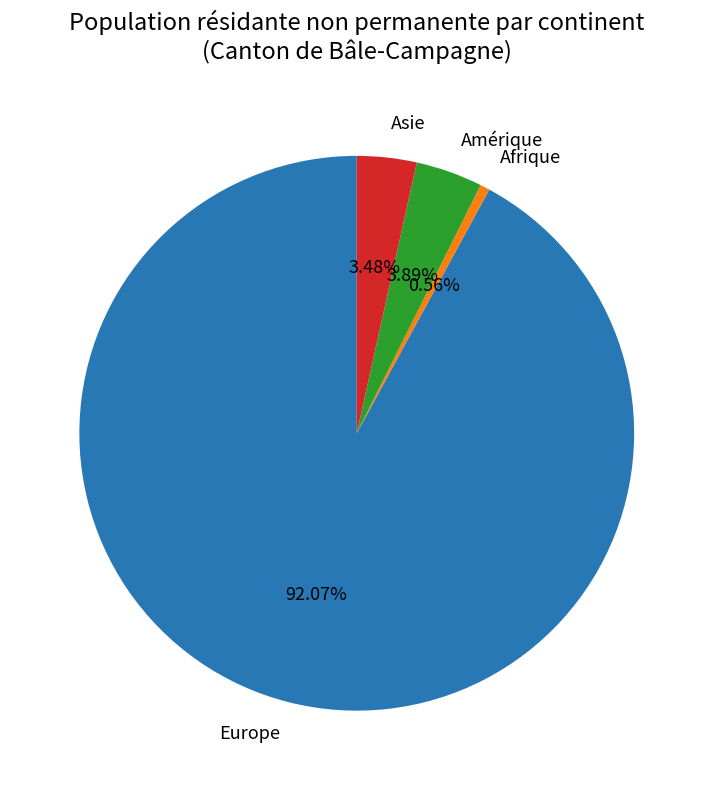

True or false: Afrique accounts for 1% of the total.

True